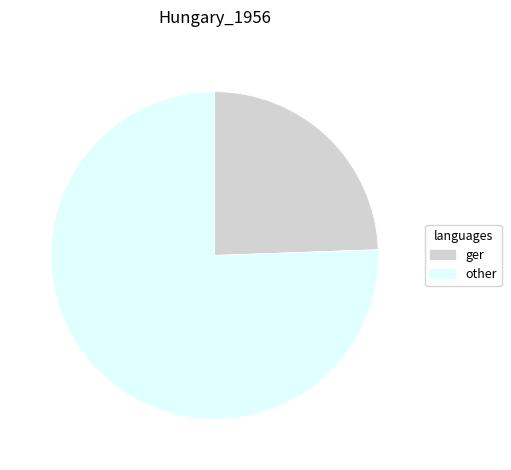

How many segments does this pie chart have?

2